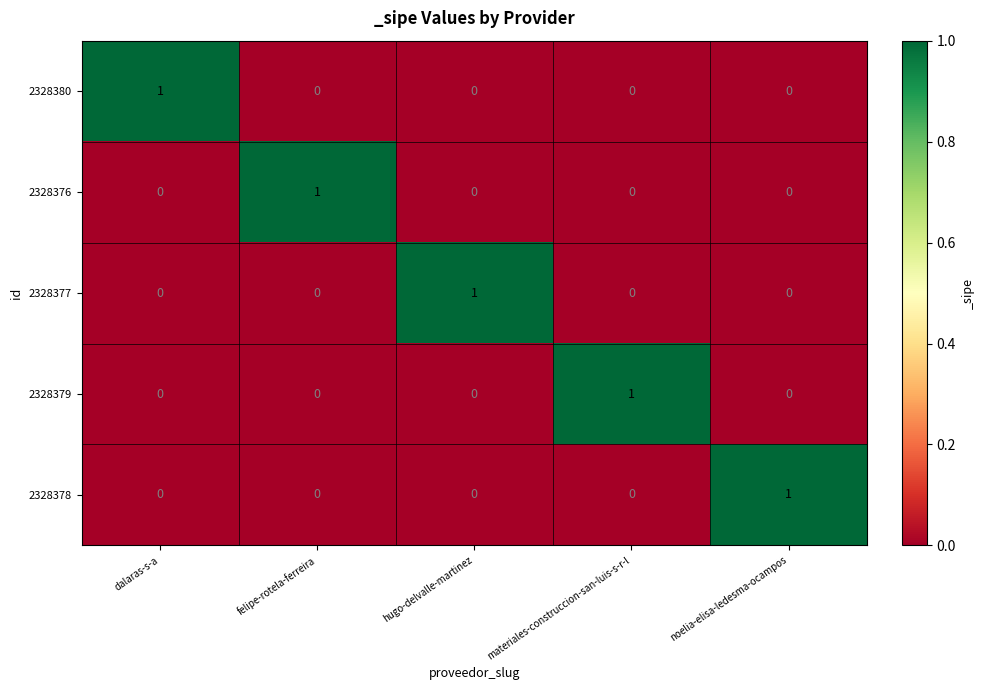

What is the total value across all series at materiales-construccion-san-luis-s-r-l?

1